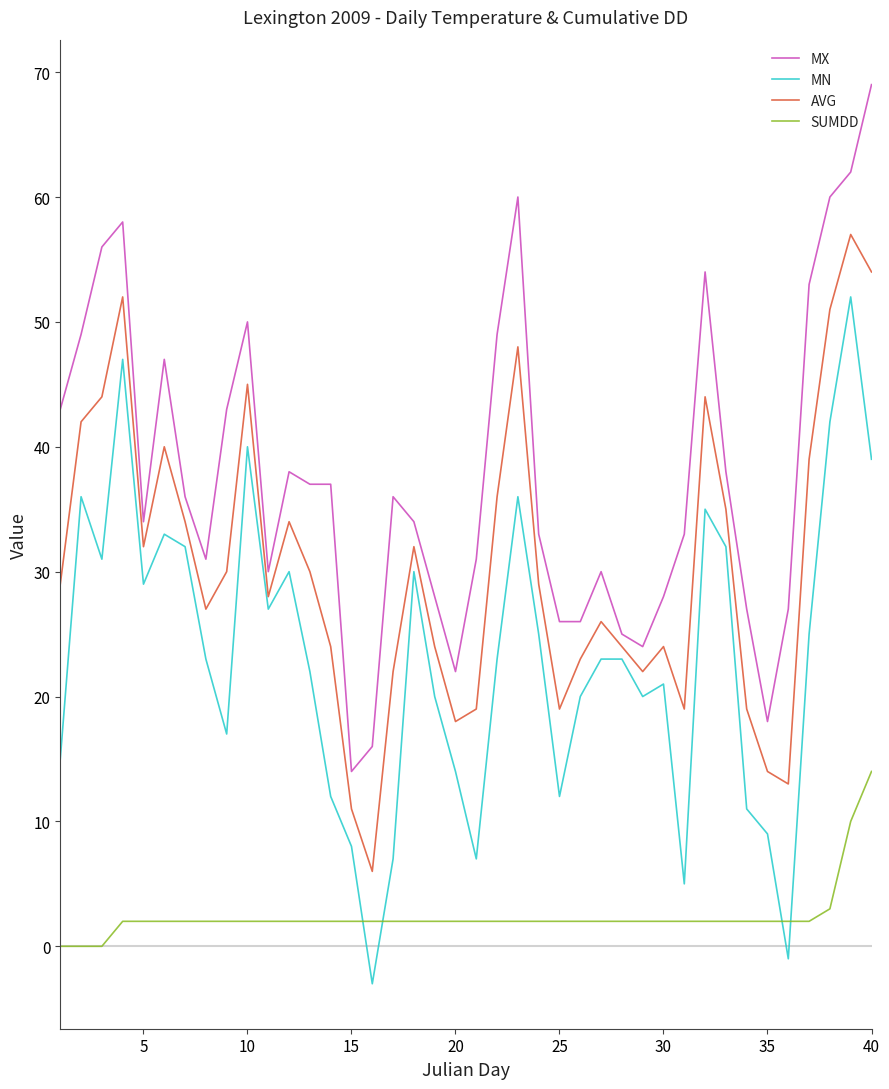

How many values in MN are below zero?

2